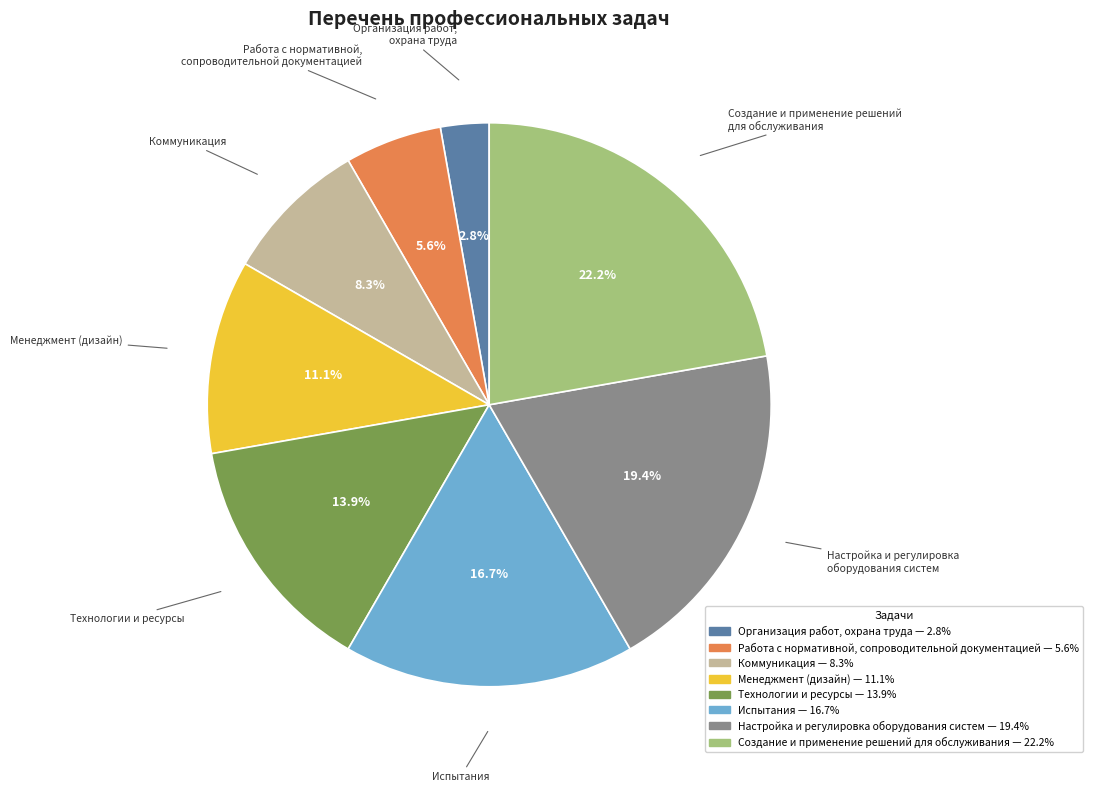

Count the number of slices in the pie.

8